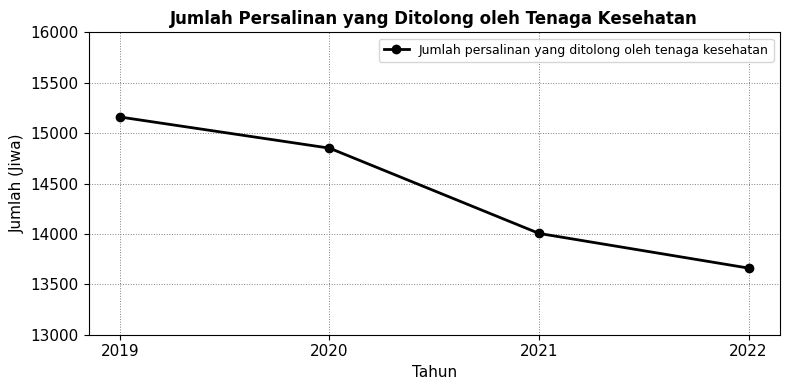

Rank the categories by value from highest to lowest.

2019, 2020, 2021, 2022